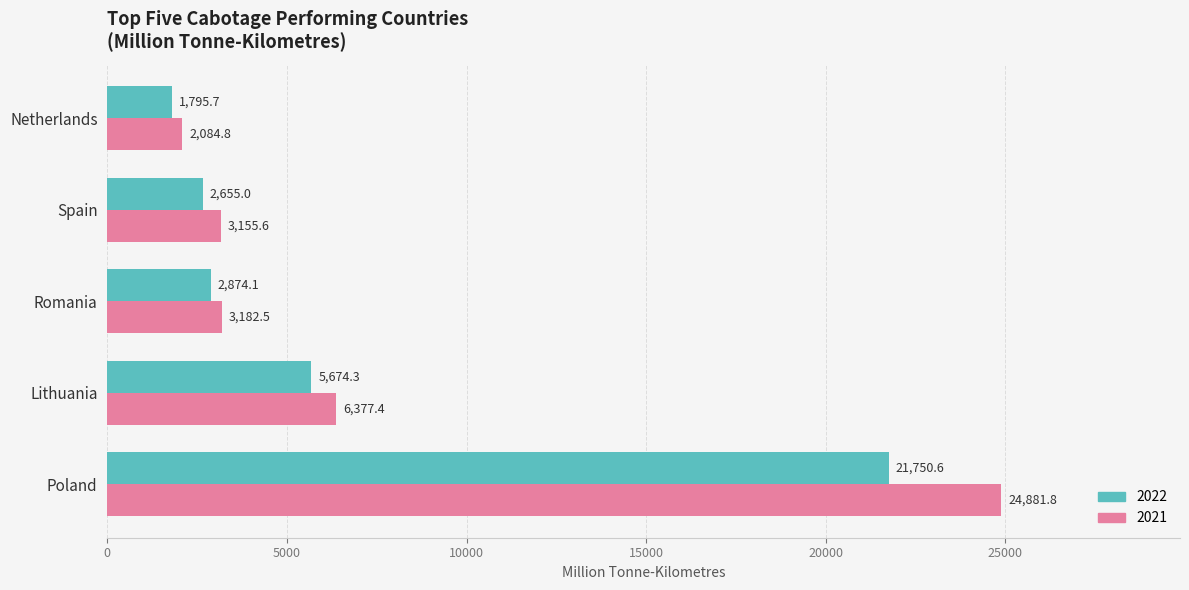

Which label corresponds to the largest value in the chart?

Poland